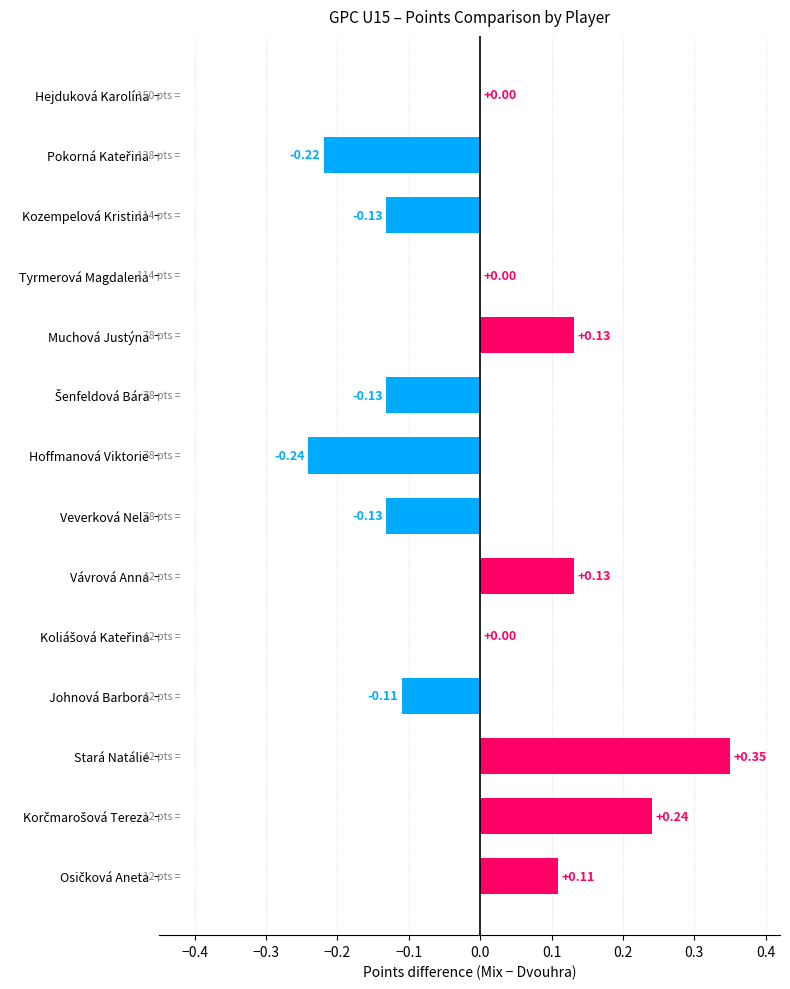

What is the change in value from Johnová Barbora to Stará Natálie?

+0.5